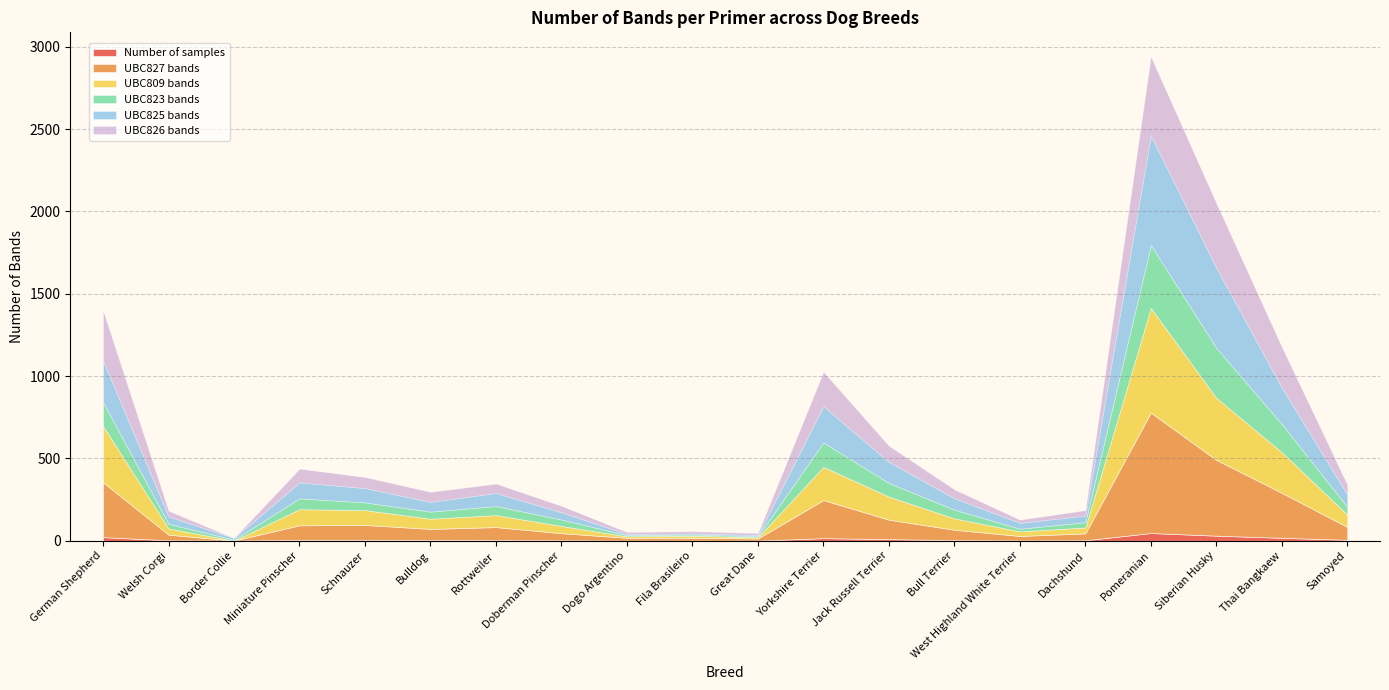

Does the chart have visible grid lines?

Yes